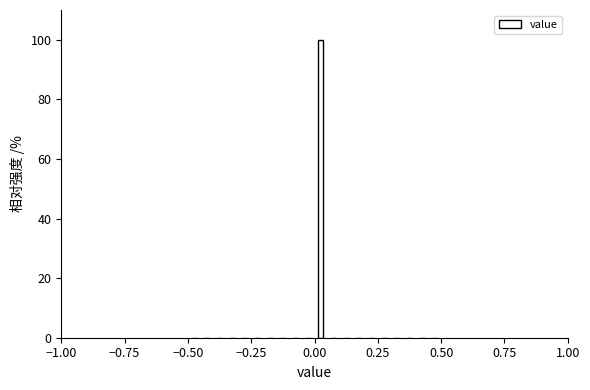

Read against the x-axis, roughly where is the centre of the tallest bar?

0.05